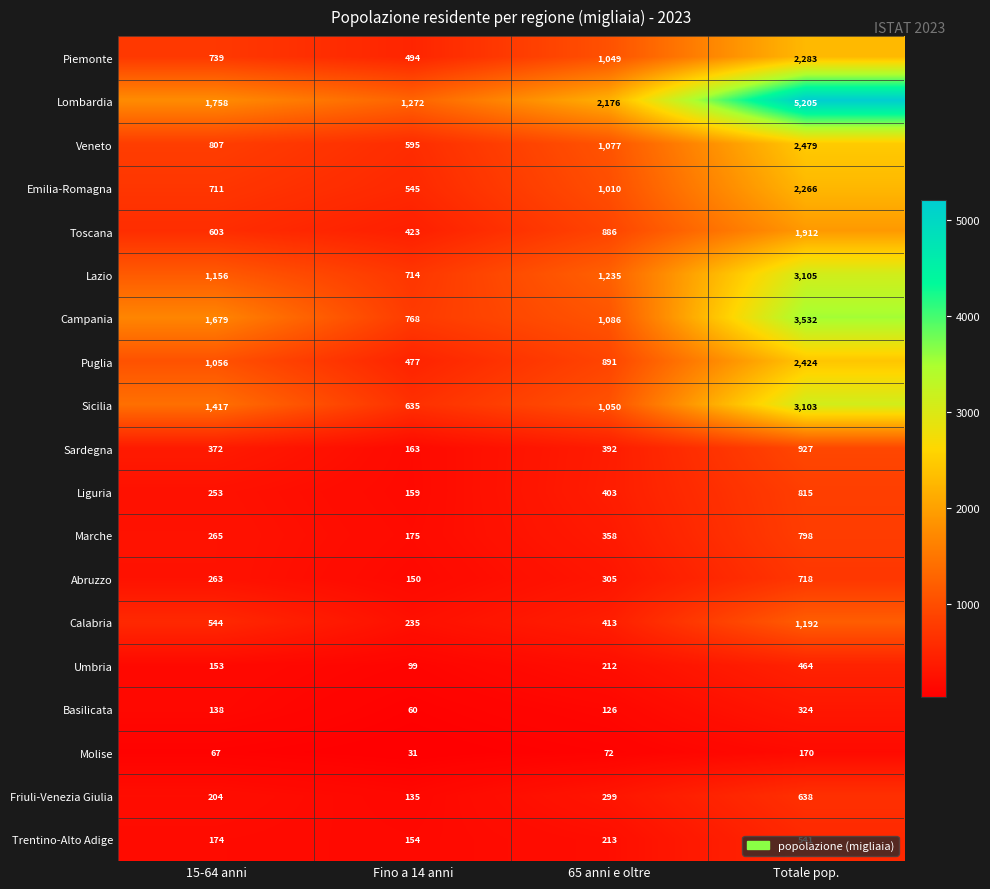

Which label corresponds to the smallest value in the chart?

Fino a 14 anni